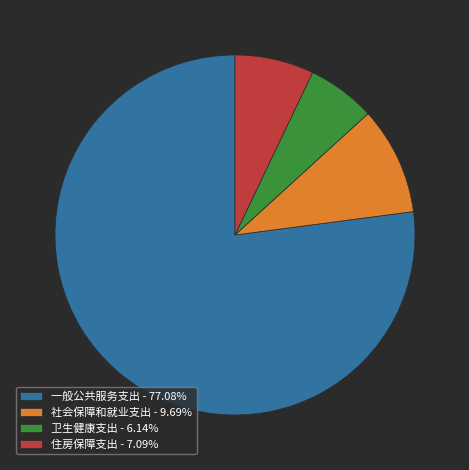

Do 卫生健康支出 - 6.14% and 住房保障支出 - 7.09% together represent more than half of the pie?

No